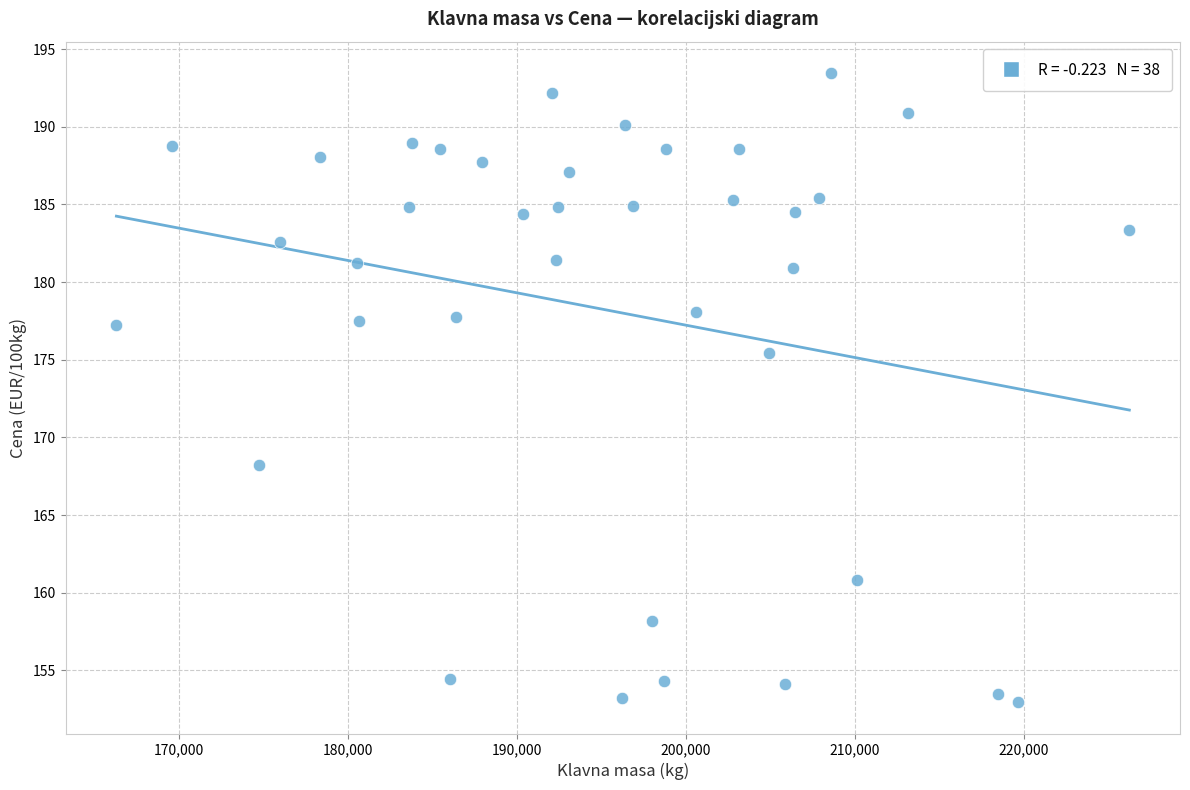

What Y value in the scatter plot is closest to 173?

175.4